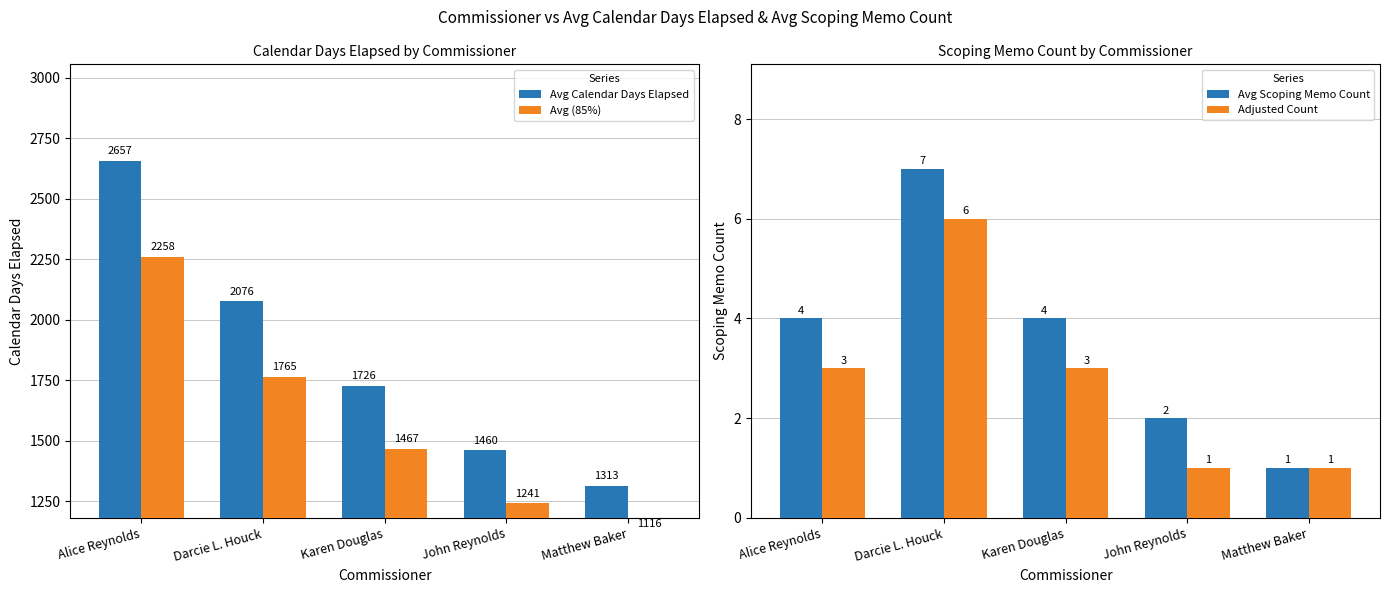

What is the value of the Avg (85%) bar at the 4th from the left?

1241.0